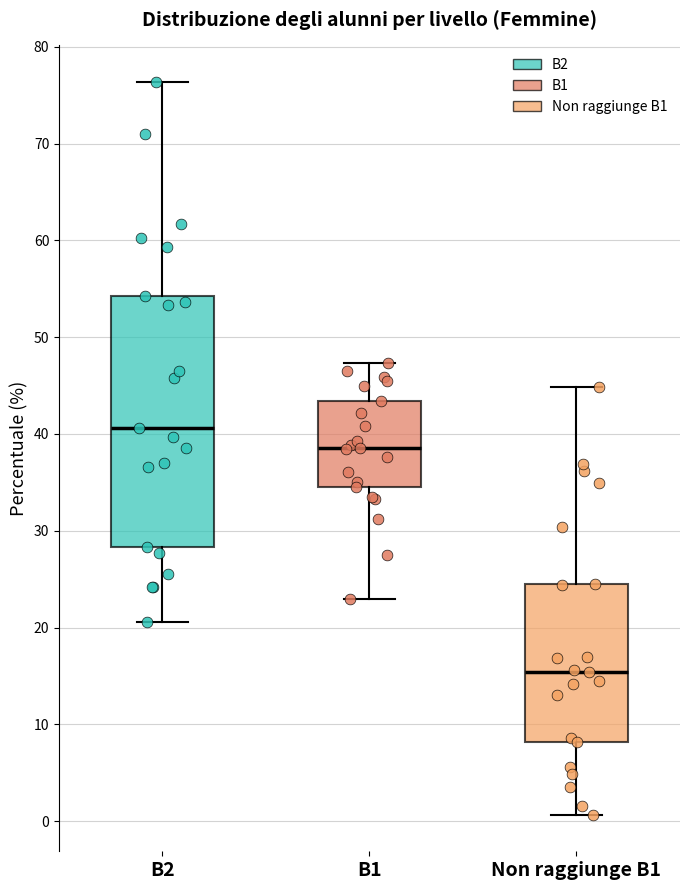

Where does the lower whisker of the box for B1 end on the y-axis? The values are not printed on the chart, so give them approximately, as read against the axis.

23